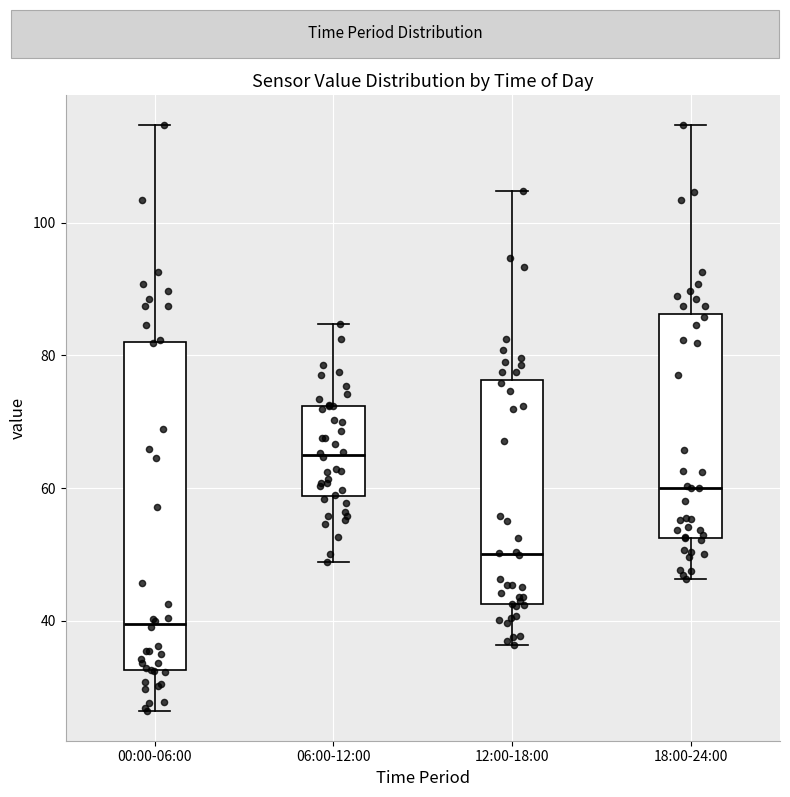

Where does the median line of the box for 12:00-18:00 sit on the y-axis? The values are not printed on the chart, so give them approximately, as read against the axis.

50